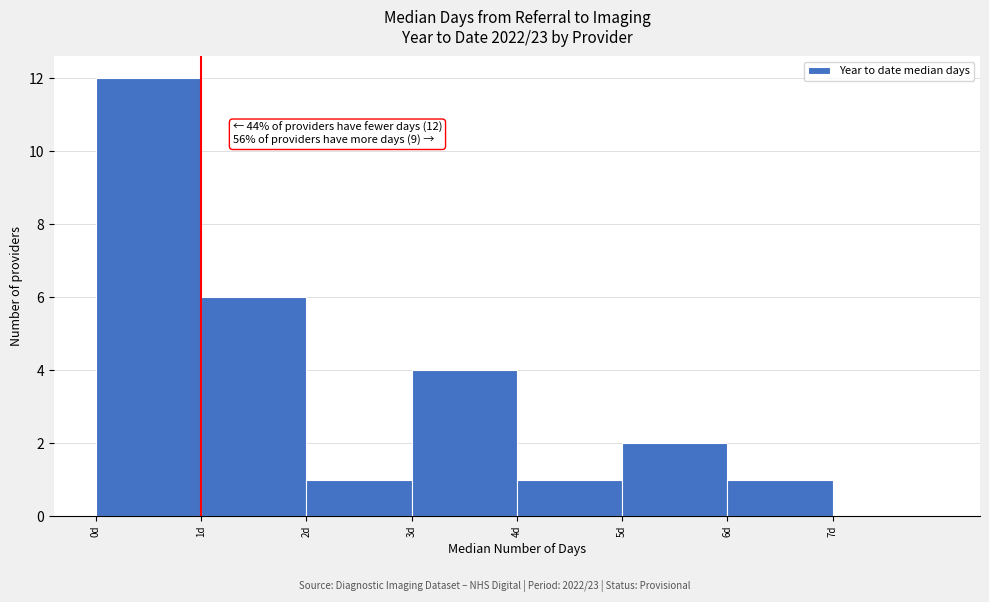

Which range on the x-axis has the tallest bar?

0 to 1